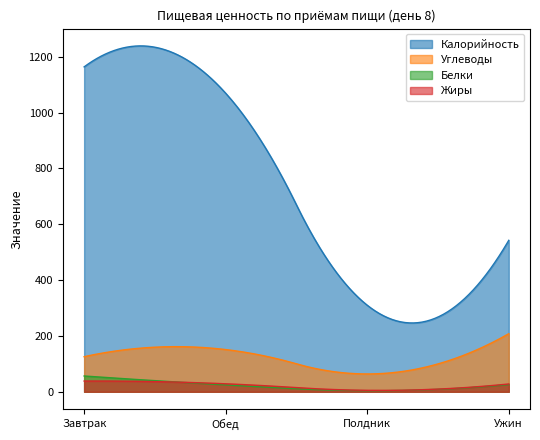

What is the minimum value for Белки?

3.8